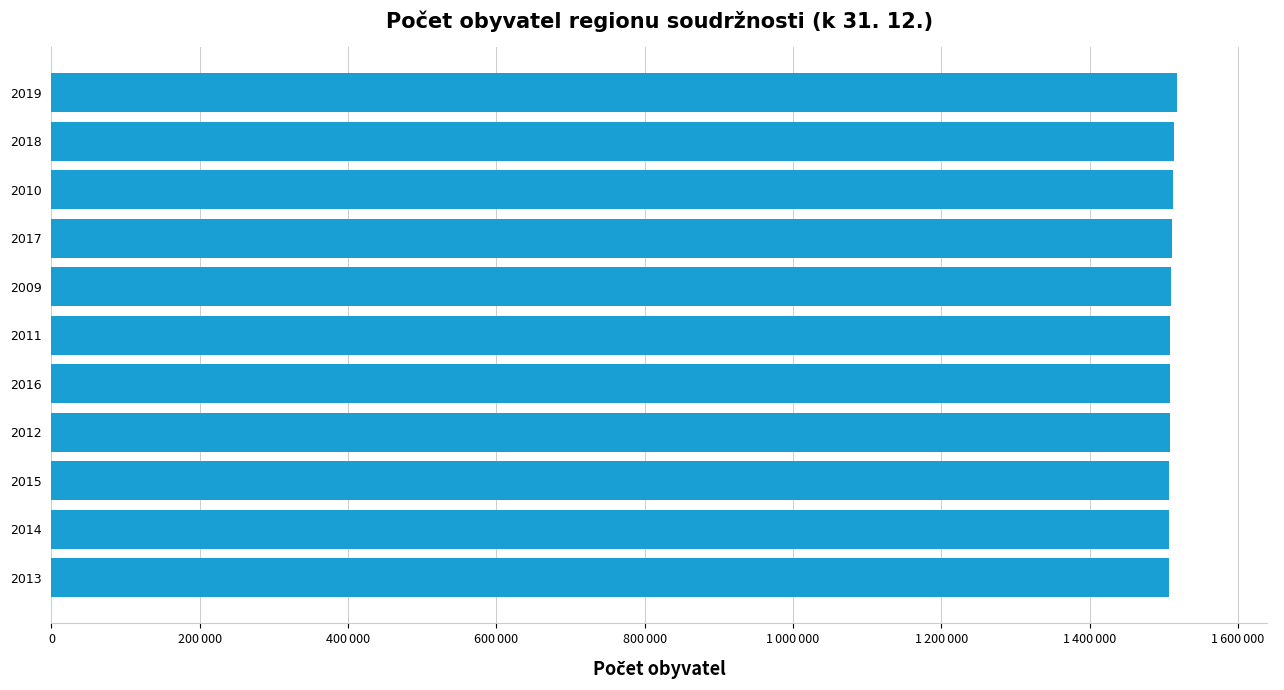

Does the chart contain any negative values?

No